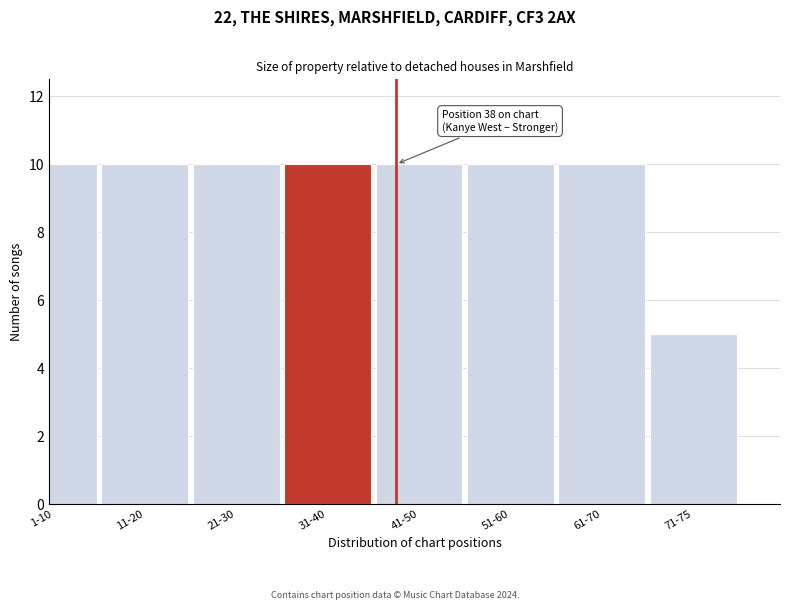

Reading right to left, list all the values displayed in this chart.

71-75=5	61-70=10	51-60=10	41-50=10	31-40=10	21-30=10	11-20=10	1-10=10